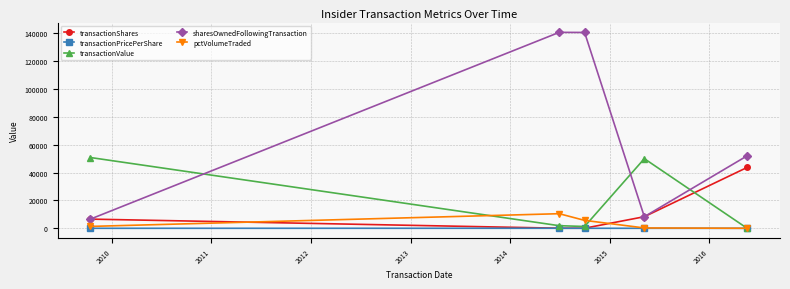

What is the greatest value displayed?

140681.0